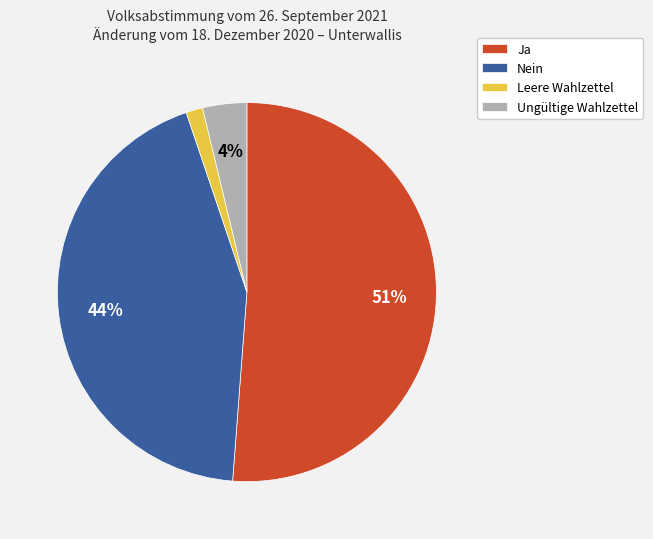

How many segments does this pie chart have?

4